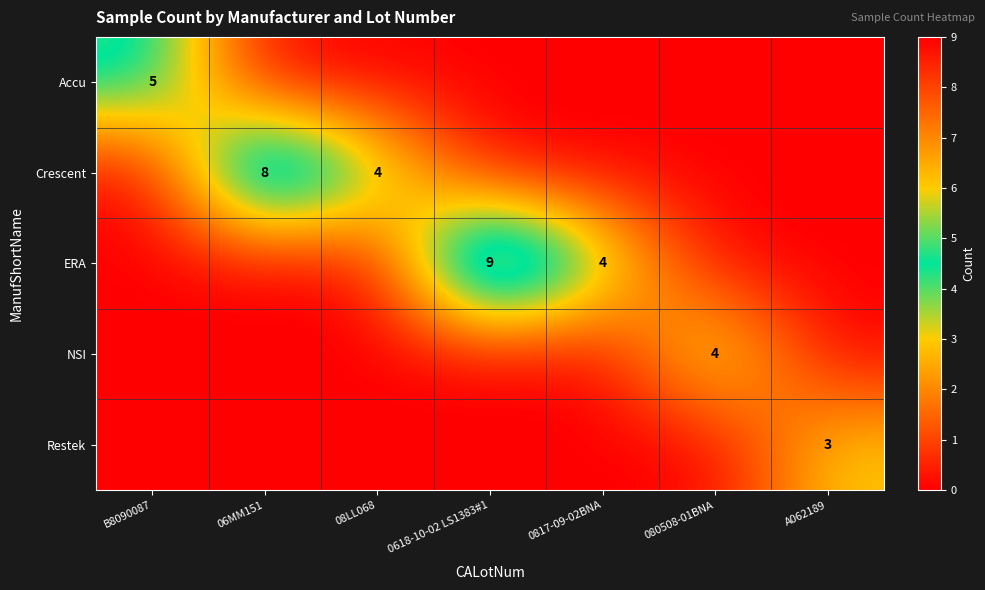

At which category does the chart reach its peak across all series?

0618-10-02 LS1383#1